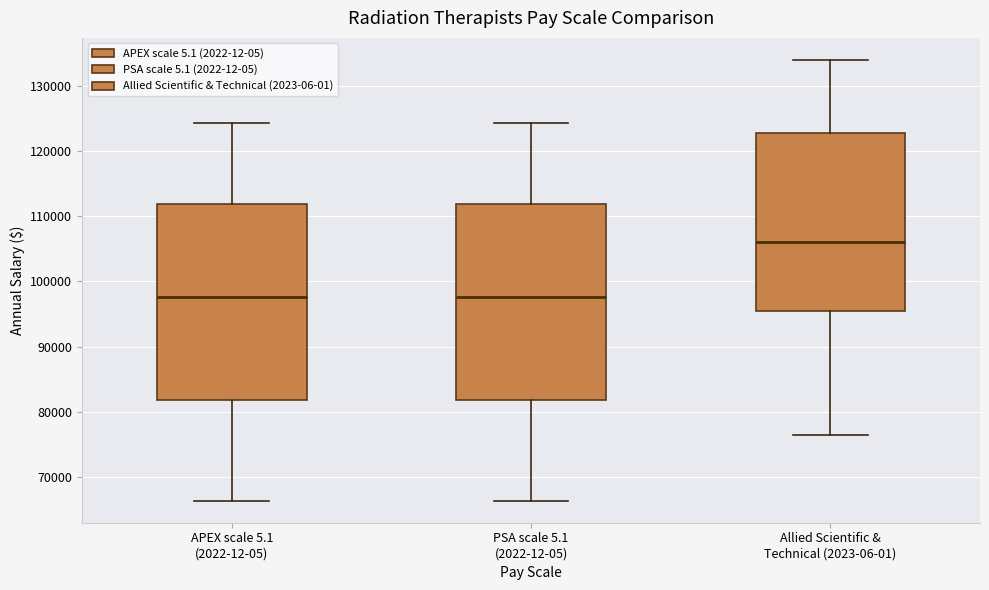

Reading left to right, transcribe this box plot: for each box, give where its median line is, the range the box spans, and where its two whiskers end, as read against the y-axis. The values are not printed on the chart, so give them approximately, as read against the axis.

APEX scale 5.1 (2022-12-05): median 98000, box 82000 to 112000, whiskers 66000 to 124000
PSA scale 5.1 (2022-12-05): median 98000, box 82000 to 112000, whiskers 66000 to 124000
Allied Scientific & Technical (2023-06-01): median 106000, box 95000 to 123000, whiskers 76000 to 134000